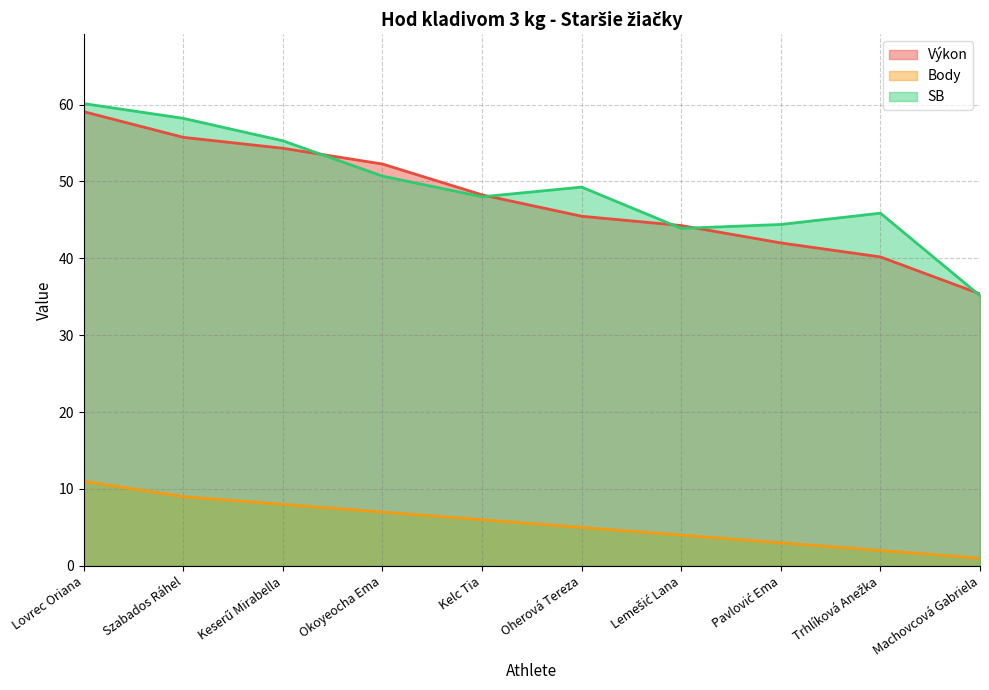

True or false: Výkon and Body intersect in this chart.

False